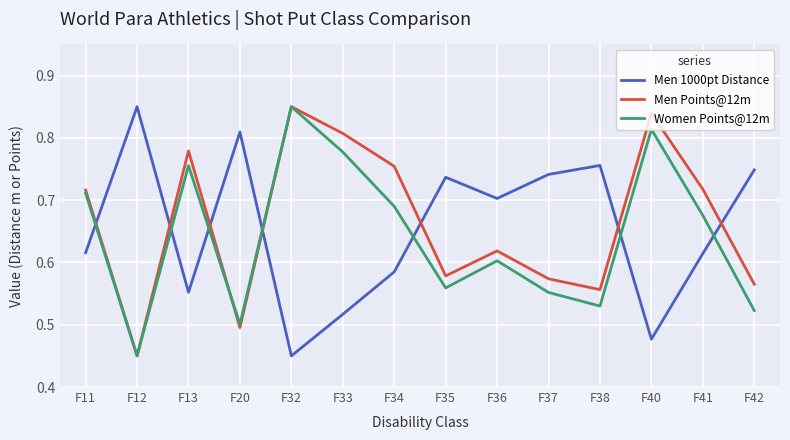

What is the total value across all series at F35?

1.9